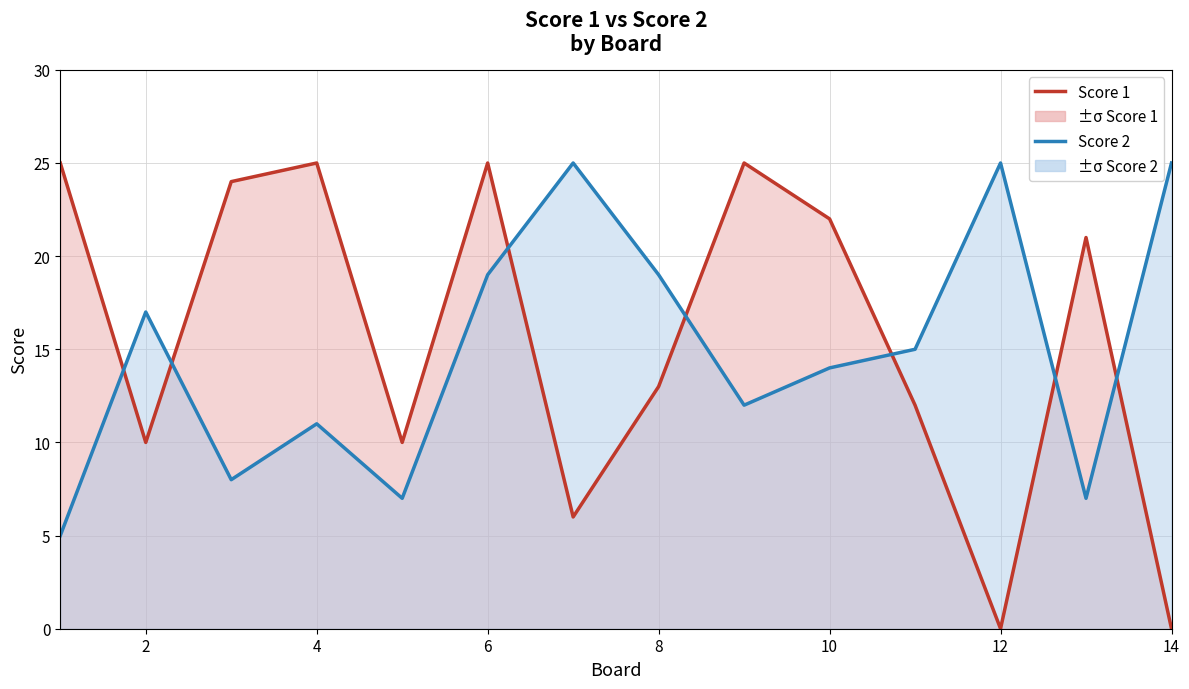

How many lines are shown in the chart?

2